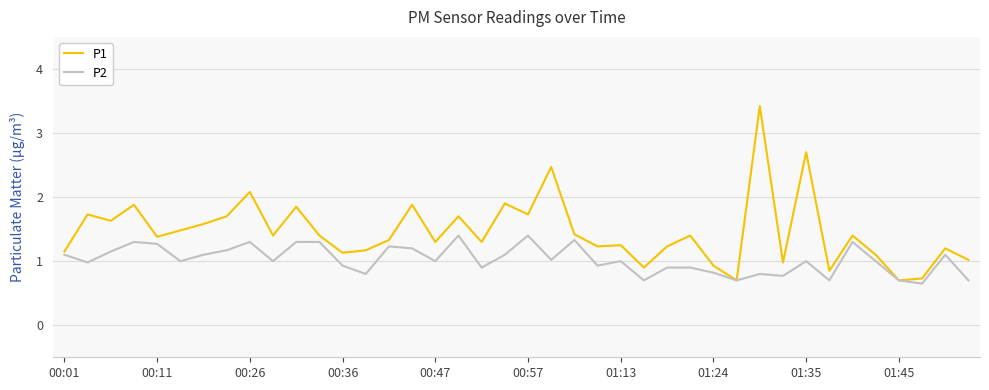

Which series has the widest spread of values?

P1